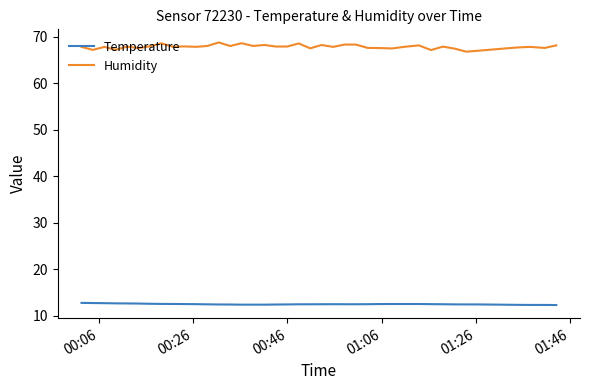

True or false: Humidity and Temperature cross at least once.

False